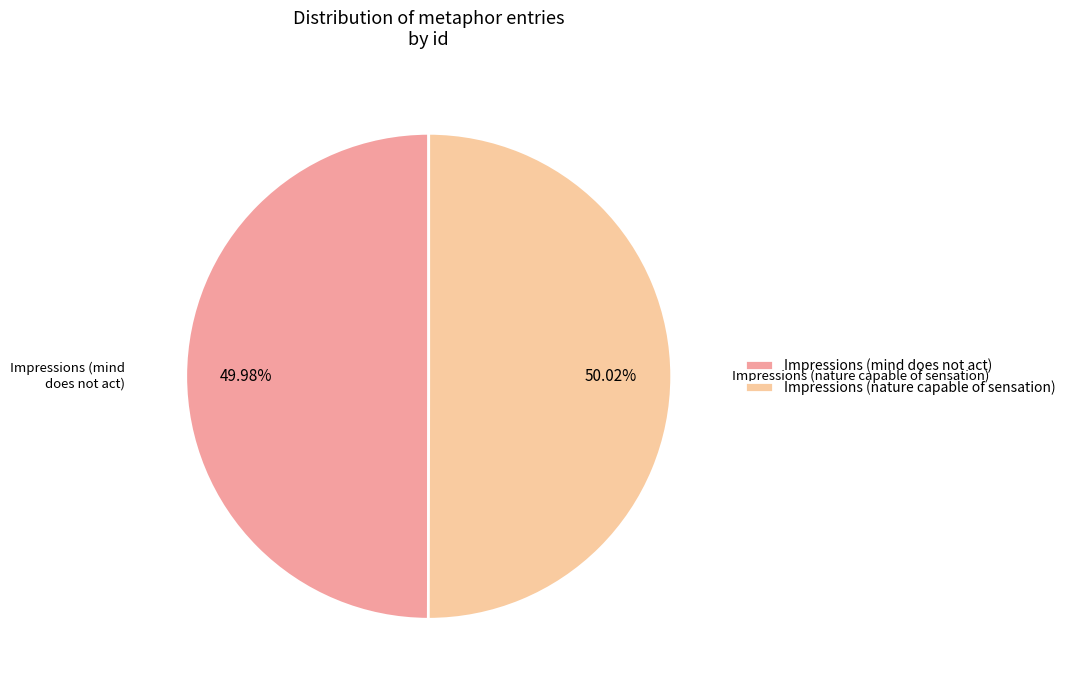

How many segments does this pie chart have?

2